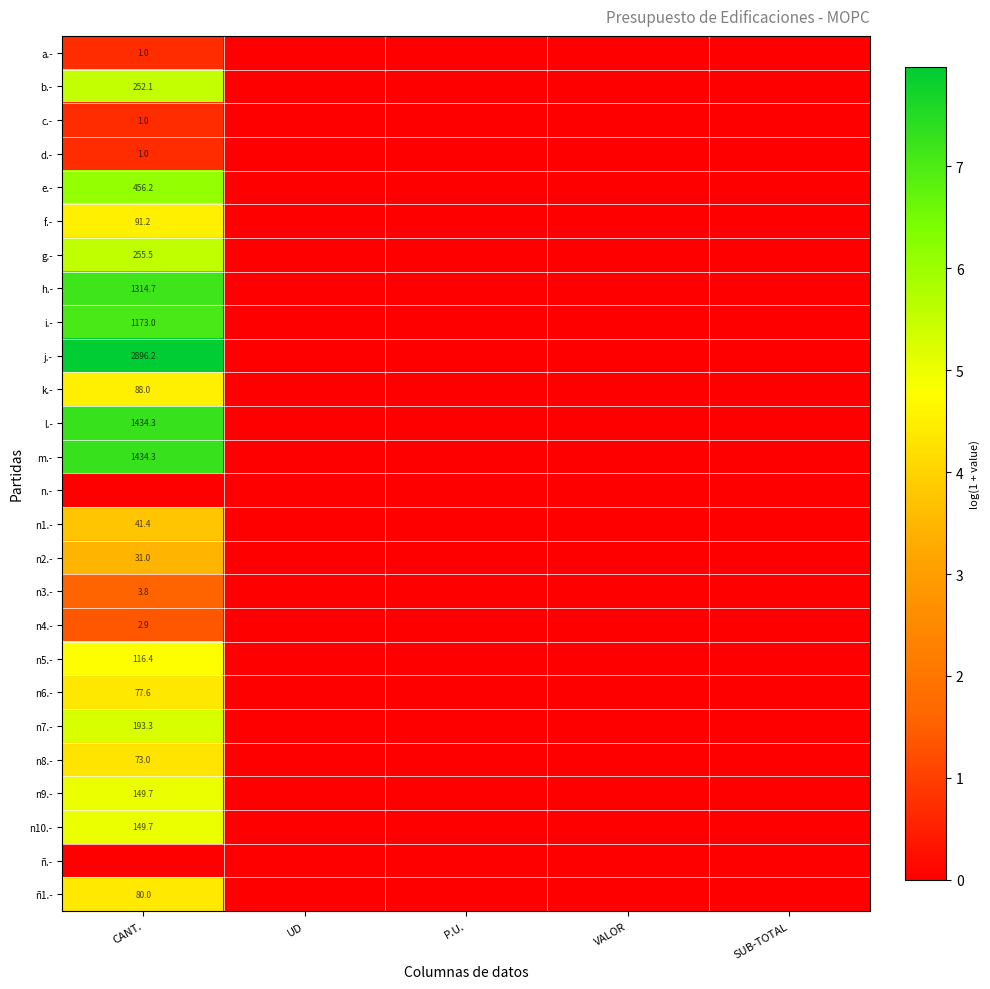

Is it true that h.- equals 1787.0 at CANT.?

False